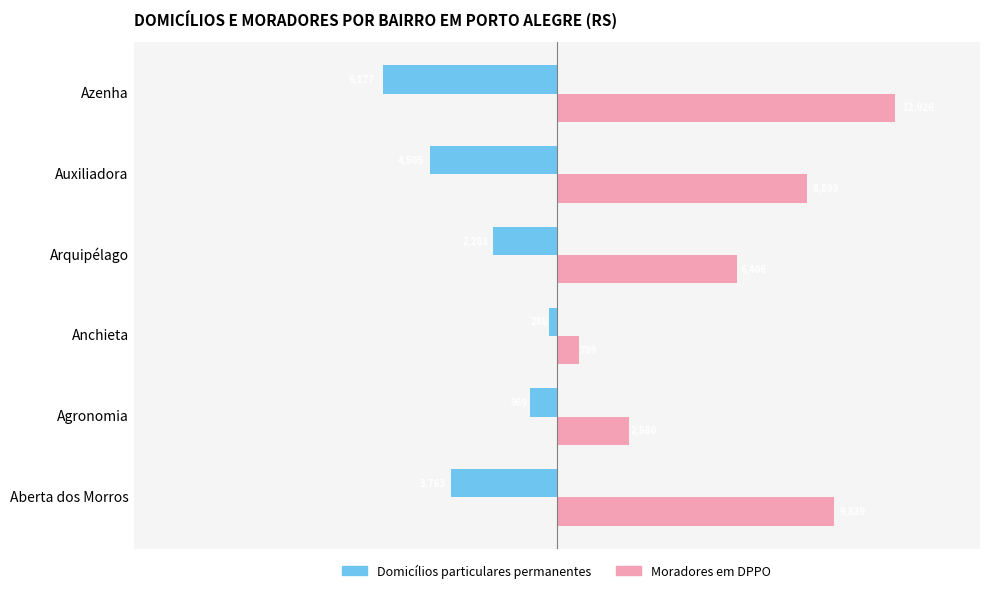

What are all the series names shown in the legend?

Domicílios particulares permanentes, Moradores em DPPO